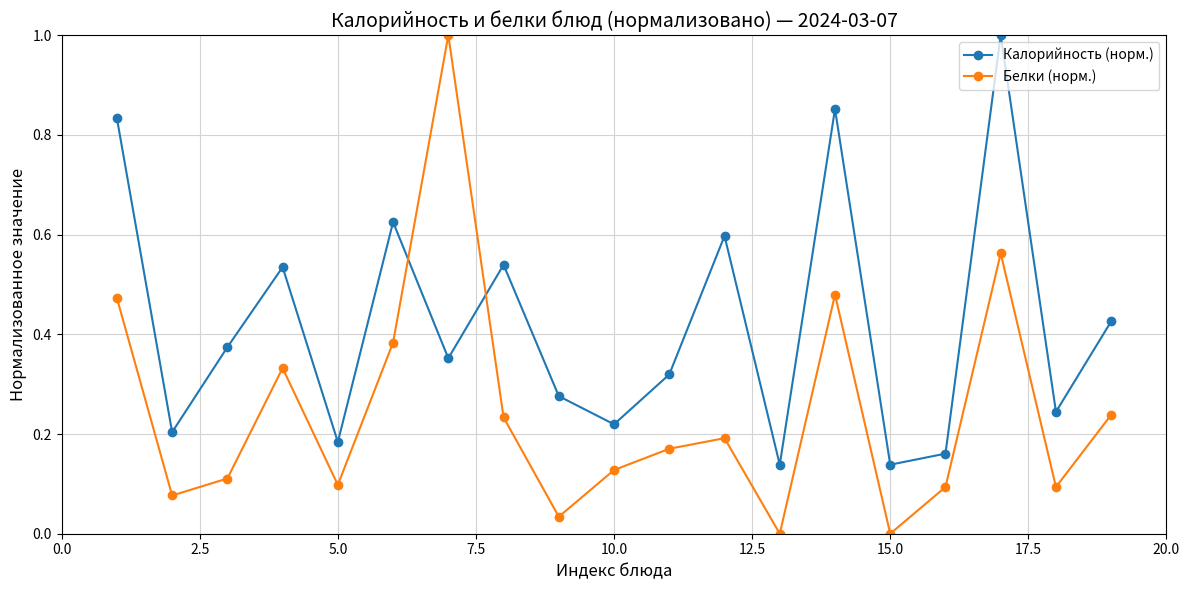

In Калорийность (норм.), how many points are lower than both neighbors (excluding endpoints)?

7